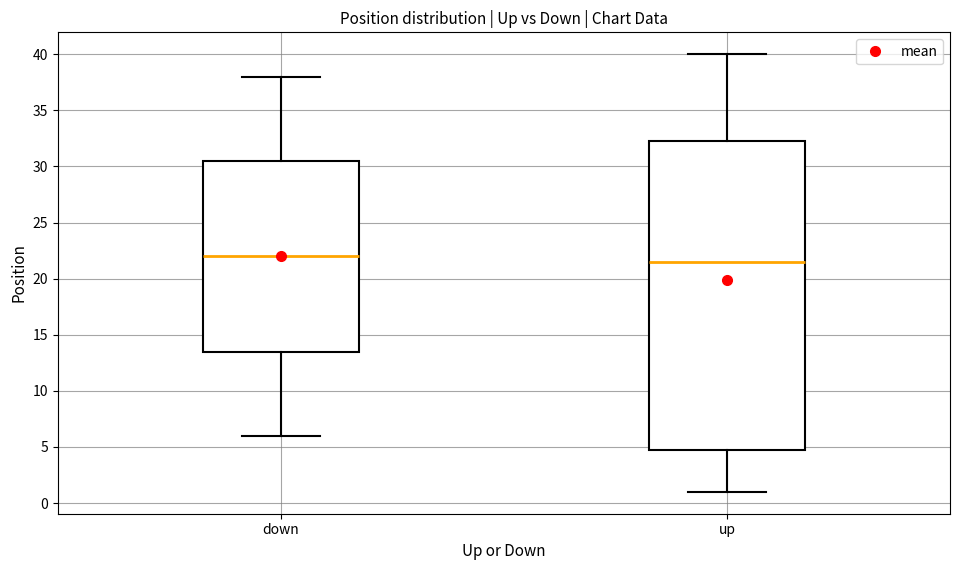

Reading left to right, transcribe this box plot: for each box, give where its median line is, the range the box spans, and where its two whiskers end, as read against the y-axis. The values are not printed on the chart, so give them approximately, as read against the axis.

down: median 22.0, box 13.5 to 30.5, whiskers 6.0 to 38.0
up: median 21.5, box 5.0 to 32.5, whiskers 1.0 to 40.0